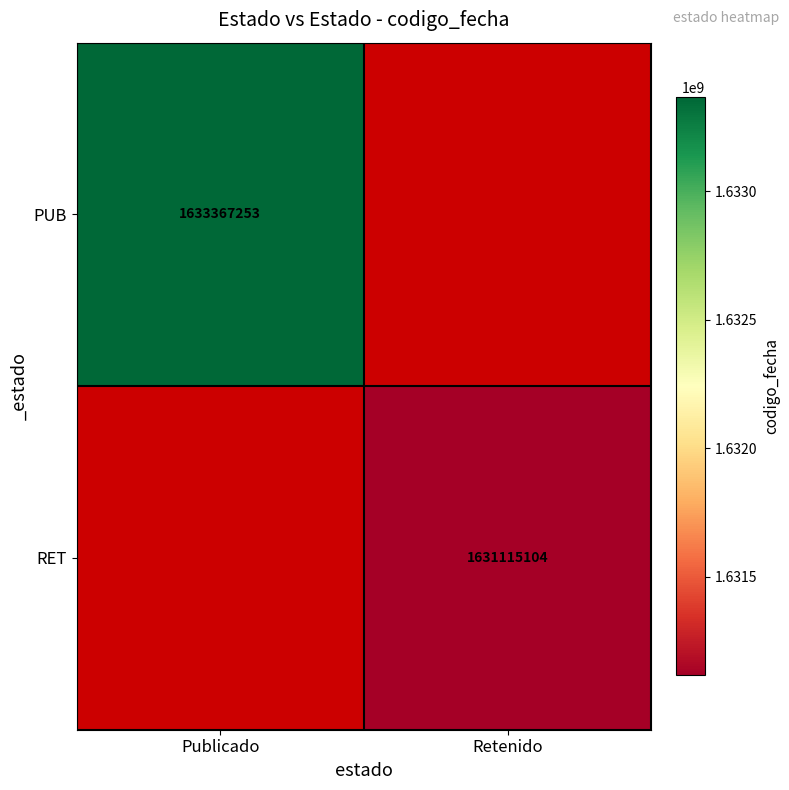

True or false: PUB has a value of 952658161 at Publicado.

False